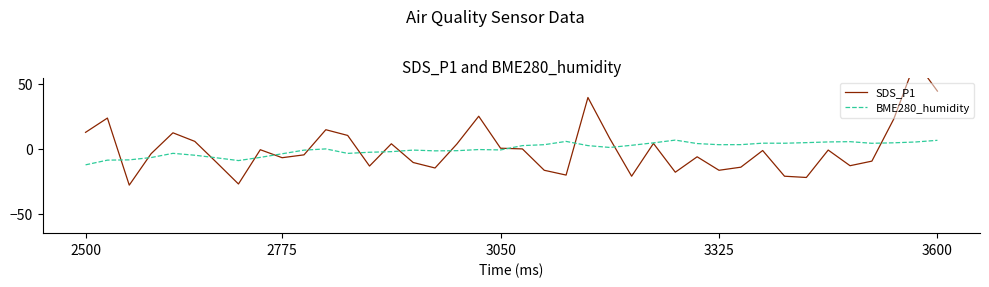

At which category is the sum across all series the highest?

38